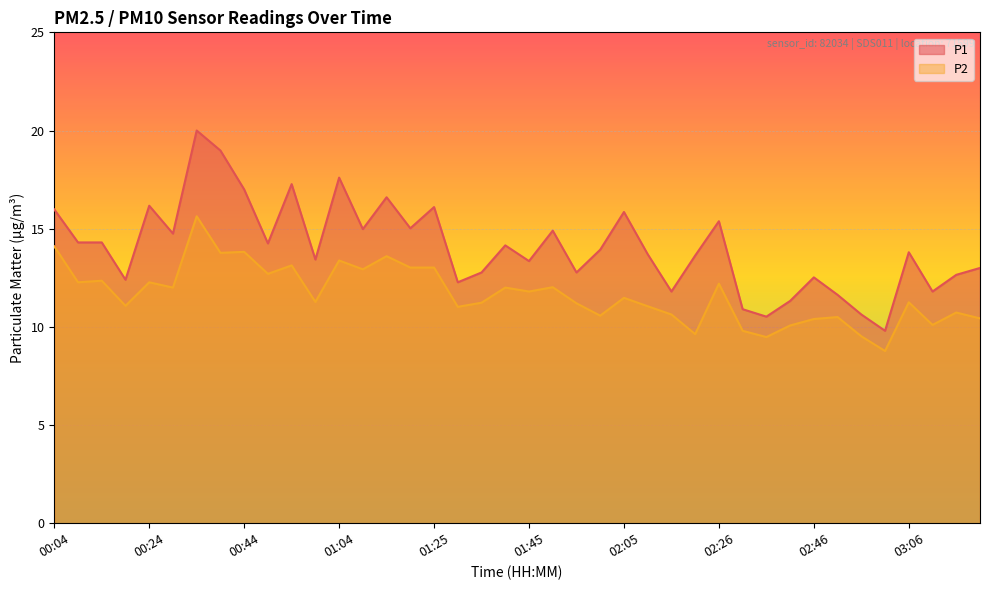

Which has a higher value, 01:40 or 02:36?

01:40